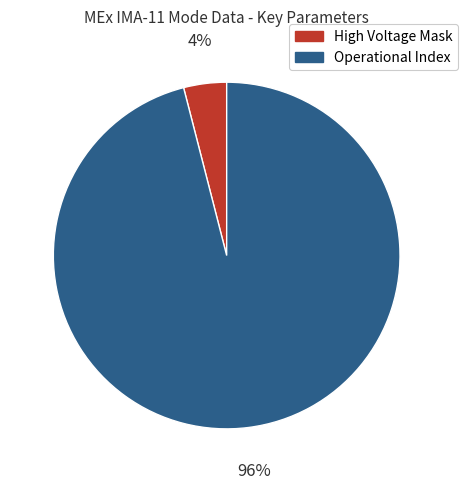

Which has a higher value, Operational Index or High Voltage Mask?

Operational Index